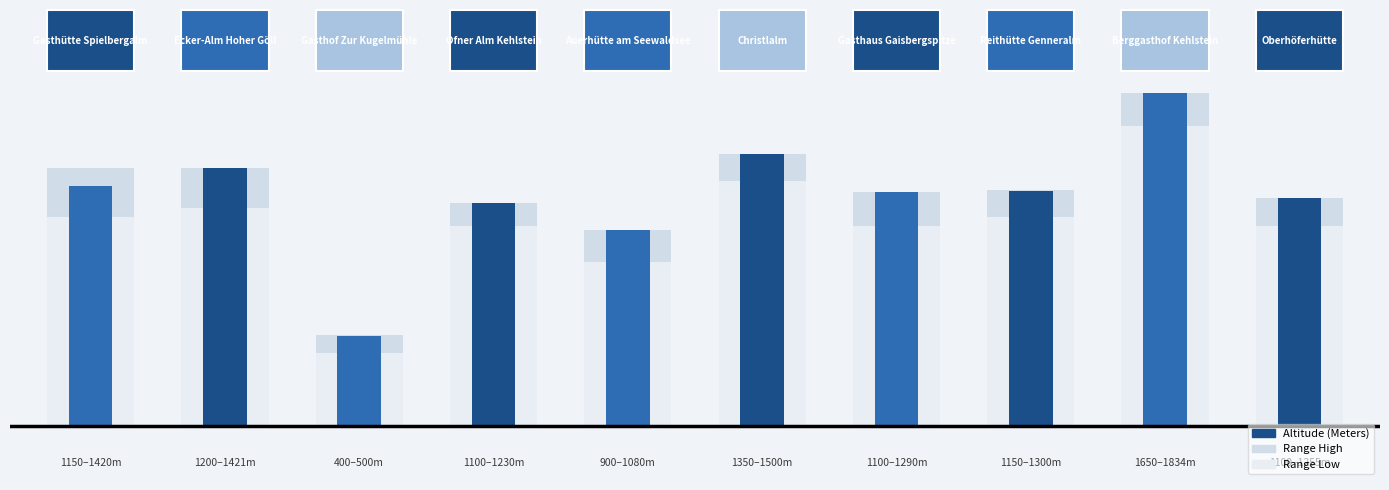

What are all the series names shown in the legend?

Range High, Range Low, Altitude (Meters)